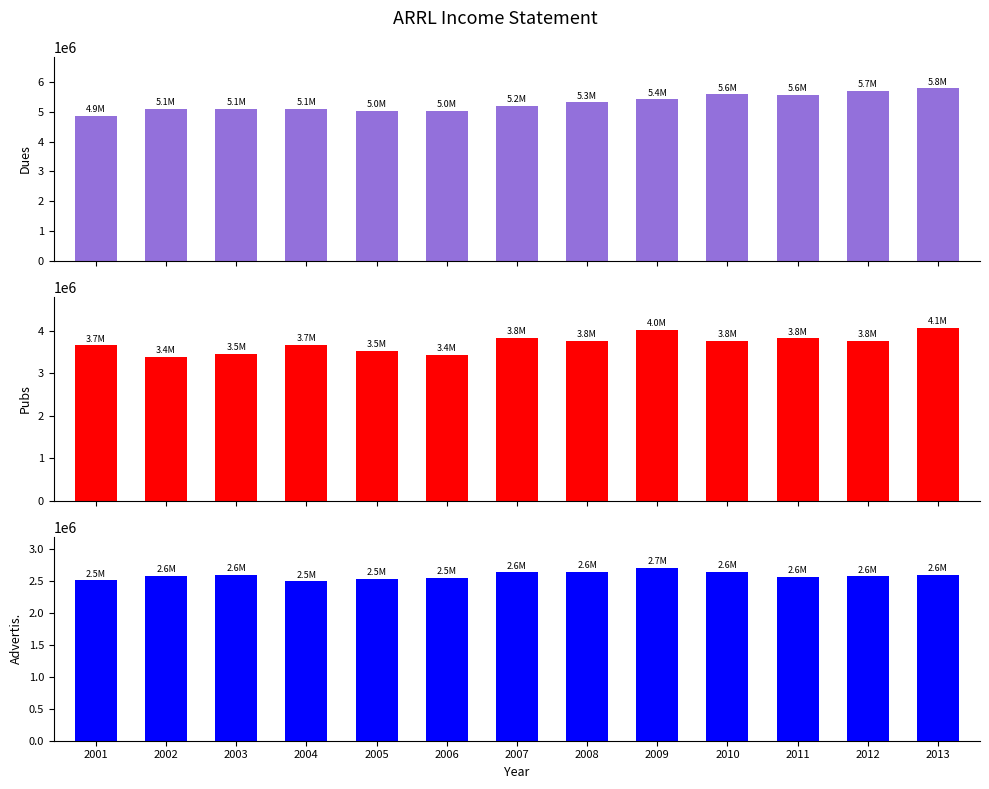

How many groups of bars are there?

13